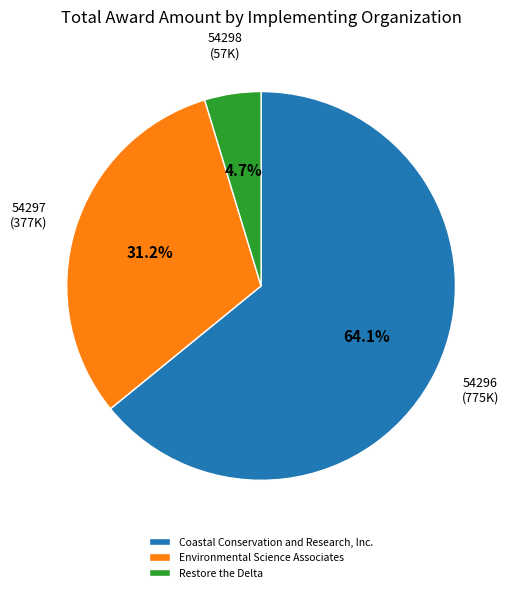

To the nearest percent, what is the combined percentage of Coastal Conservation and Research, Inc. and Environmental Science Associates?

95%